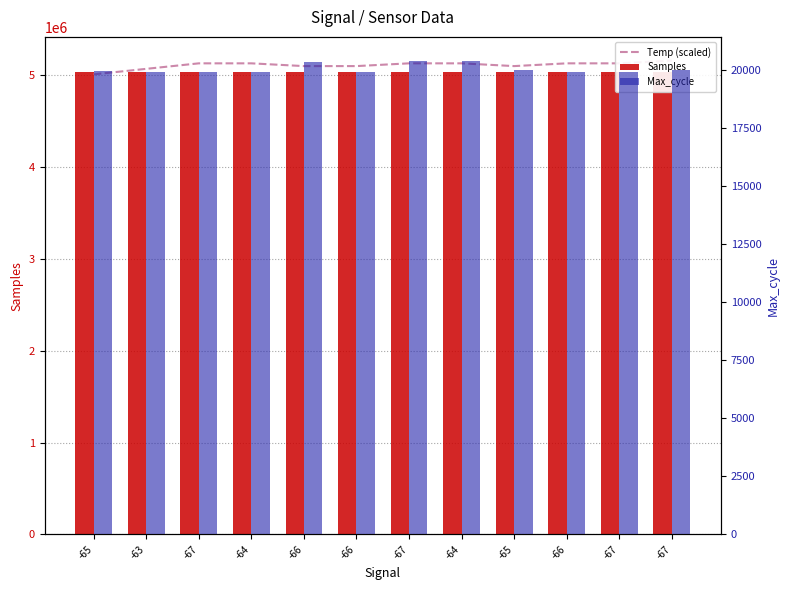

Reading left to right, what are all the values shown in this chart?

Temp (scaled): 5010000	5070000	5130000	5130000	5100000	5100000	5130000	5130000	5100000	5130000	5130000	5160000
Samples: 5035129	5034524	5034897	5034852	5034981	5033271	5033727	5034874	5034584	5034325	5034421	5034464
Max_cycle: 19963	19910	19910	19920	20320	19913	20369	20394	19970	19917	19916	19999